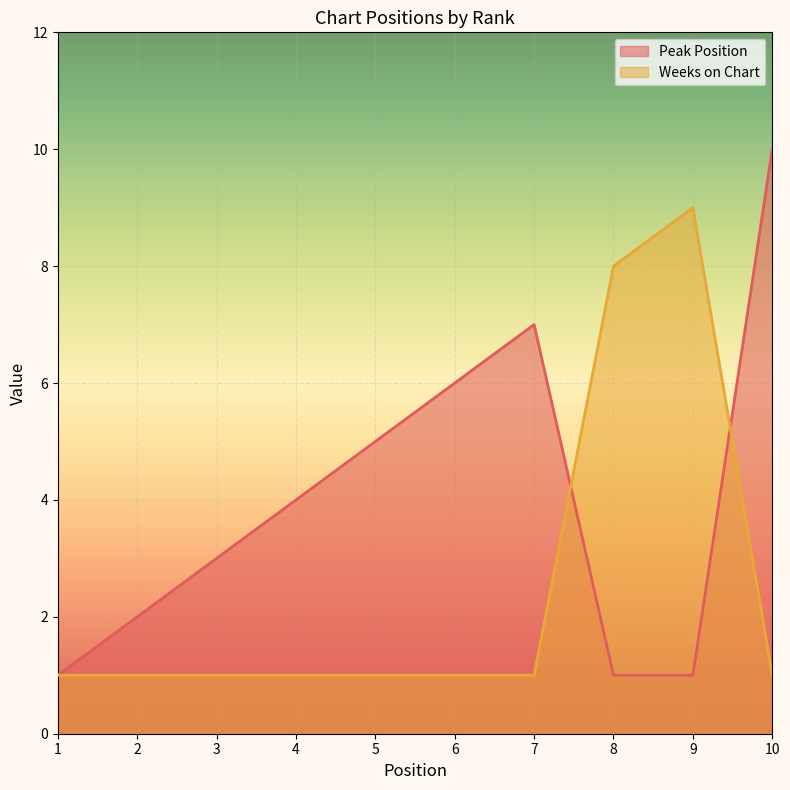

How many lines are shown in the chart?

2